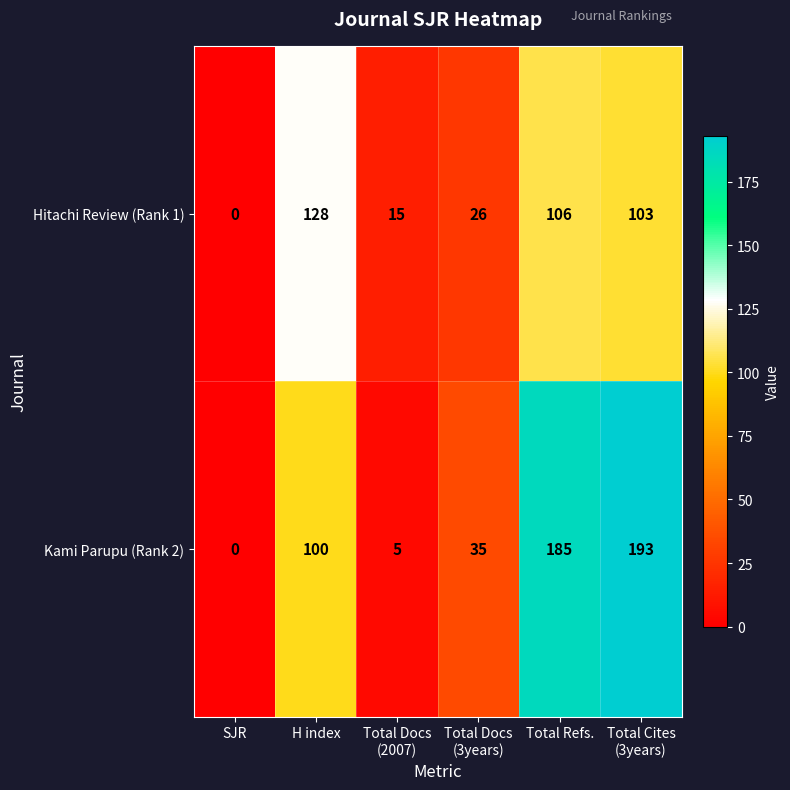

What is the sum of all Kami Parupu (Rank 2) values?

518